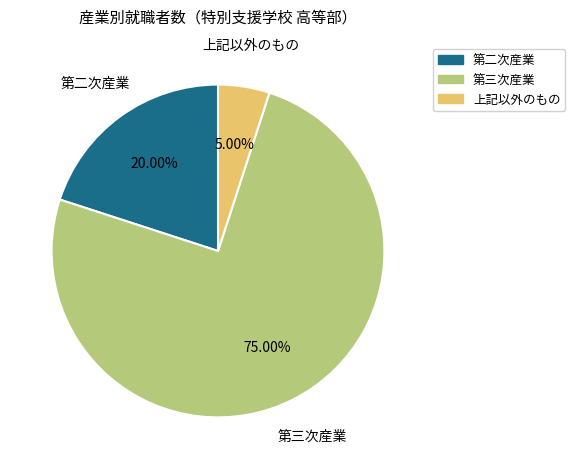

Count the number of slices in the pie.

3